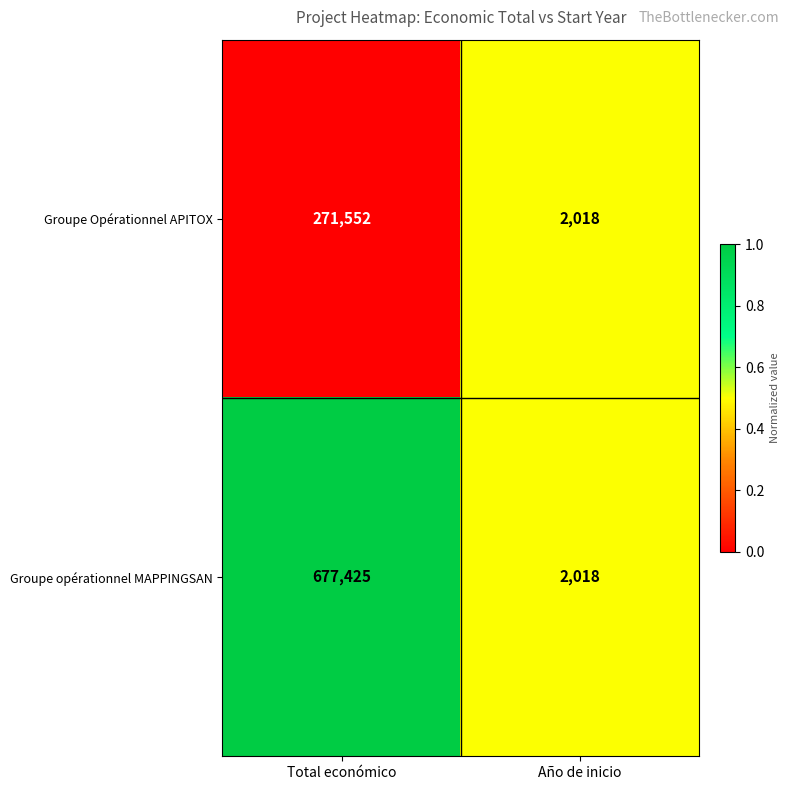

Which series has the largest total across all categories?

Groupe opérationnel MAPPINGSAN